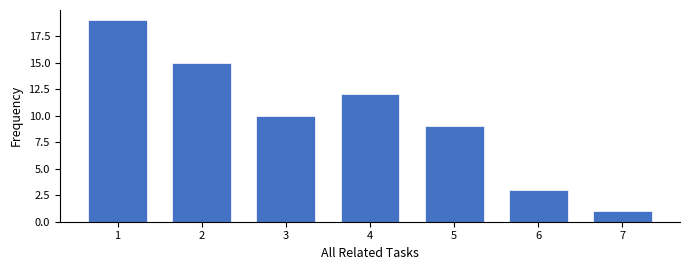

Reading left to right, transcribe all the data shown in this chart.

1=19	2=15	3=10	4=12	5=9	6=3	7=1